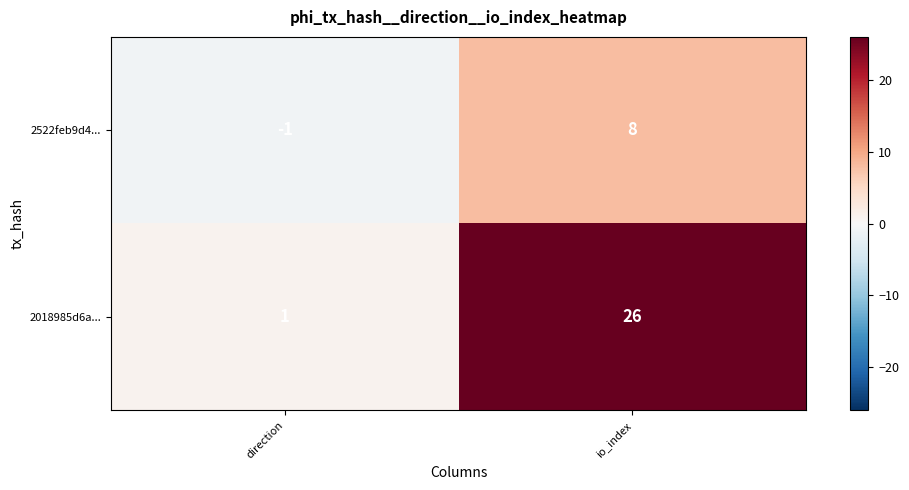

The value of 2018985d6a... at direction is 1. True or false?

True